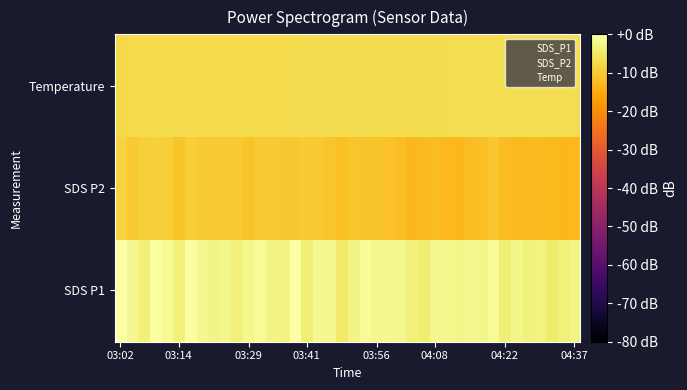

At which category is the sum across all series the highest?

03:02